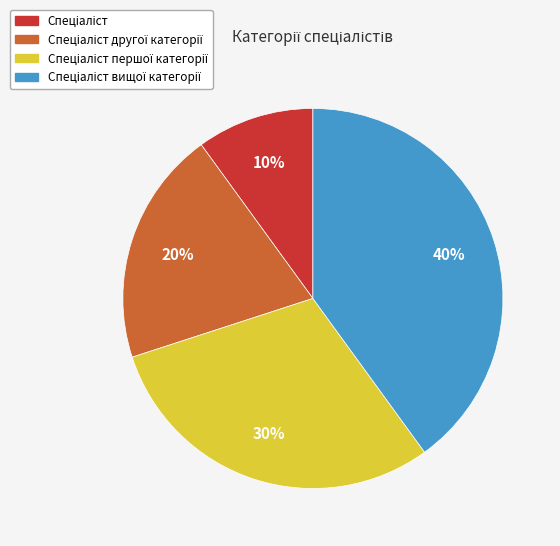

To the nearest percent, what is the difference between the largest and smallest slice percentages?

30%